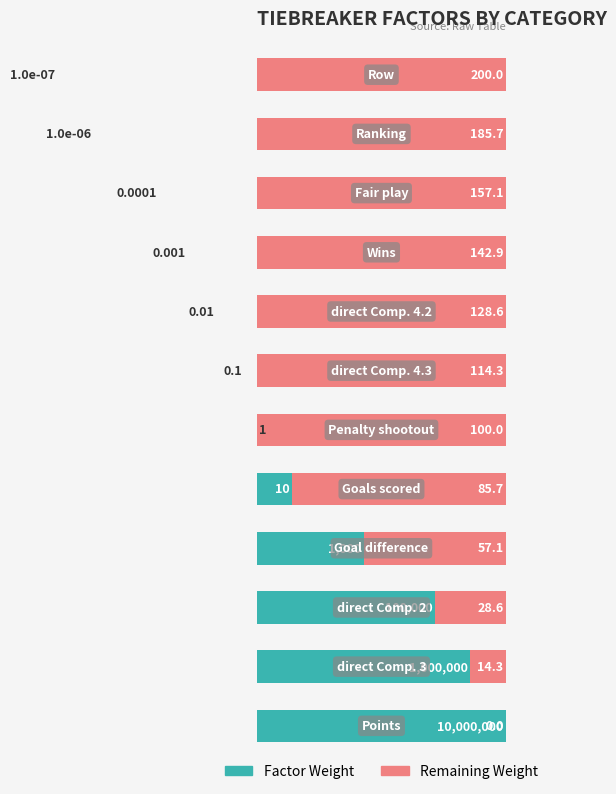

At how many categories does at least one series exceed -48?

12